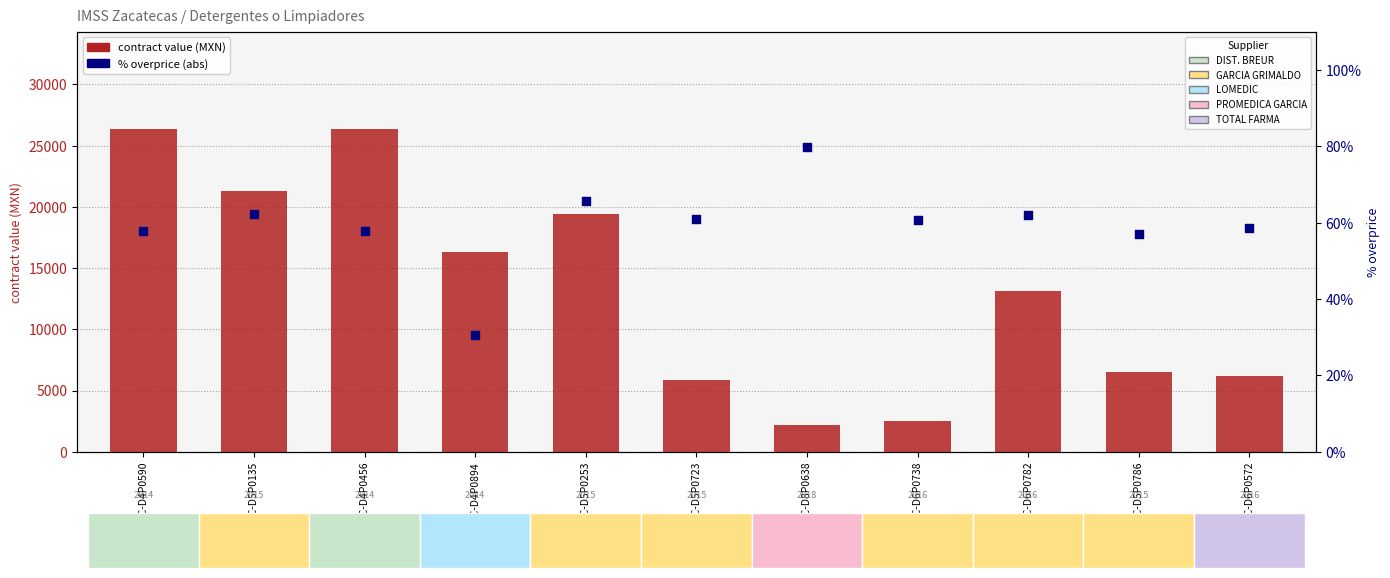

What are all the series names shown in the legend?

contract value (MXN), % overprice (abs)